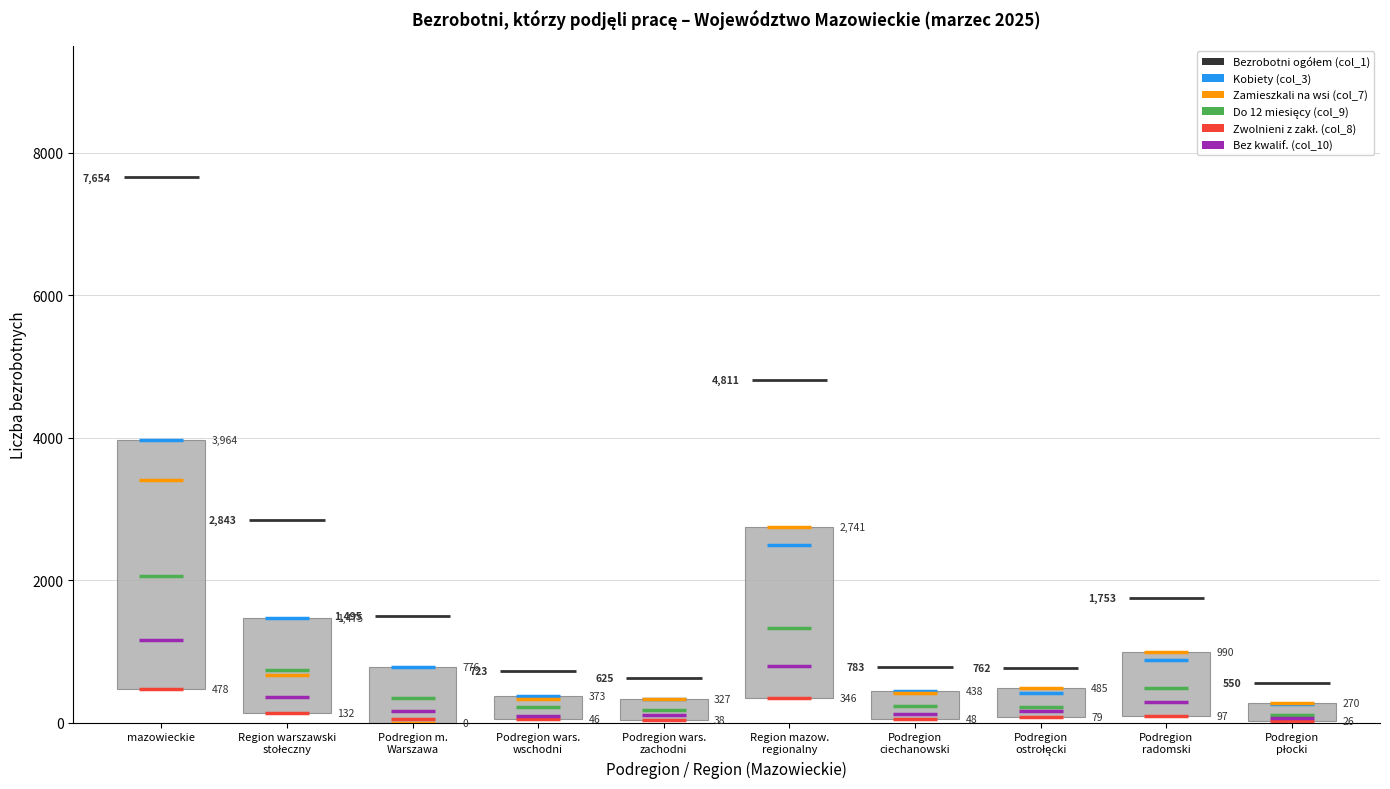

Reading right to left, what are all the values shown in this chart?

col_1: 9=550	8=1753	7=762	6=783	col_10=4811	col_8=625	col_9=723	col_7=1495	col_3=2843	col_1=7654
col_3: 9=264	8=878	7=421	6=438	col_10=2489	col_8=326	col_9=373	col_7=776	col_3=1475	col_1=3964
col_7: 9=270	8=990	7=485	6=421	col_10=2741	col_8=327	col_9=337	col_7=0	col_3=664	col_1=3405
col_9: 9=112	8=480	7=225	6=234	col_10=1326	col_8=177	col_9=216	col_7=345	col_3=738	col_1=2064
col_8: 9=26	8=97	7=79	6=48	col_10=346	col_8=38	col_9=46	col_7=48	col_3=132	col_1=478
col_10: 9=66	8=288	7=162	6=120	col_10=802	col_8=101	col_9=92	col_7=162	col_3=355	col_1=1157